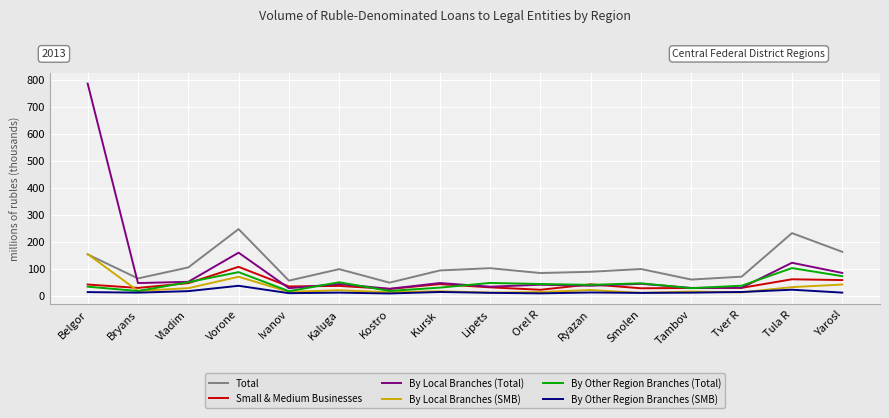

Is it true that By Local Branches (Total) equals 69.6 at Kaluga?

False